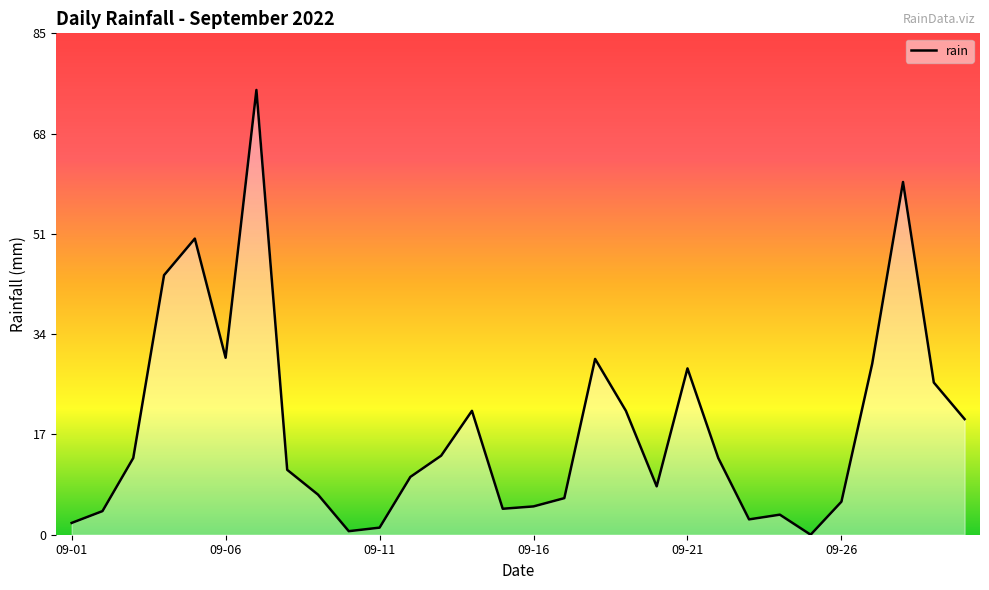

What is the greatest value displayed?

75.4